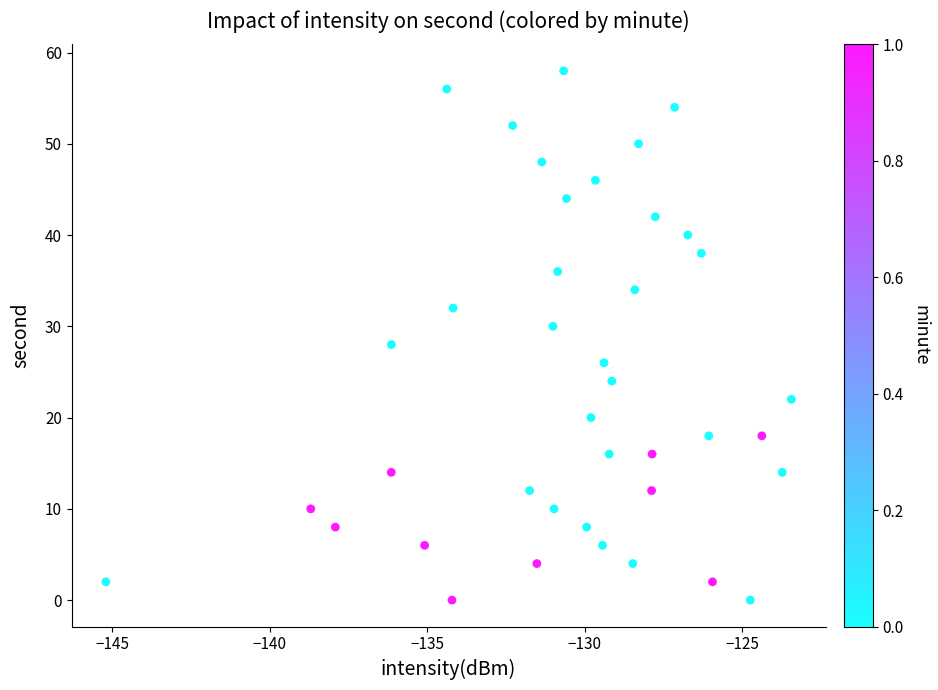

How many points are shown in the scatter plot?

40